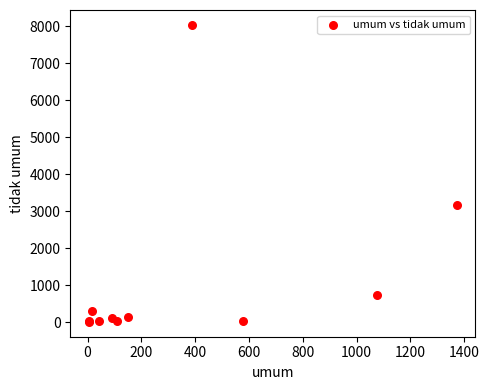

What Y value in the scatter plot is closest to 4020?

3152